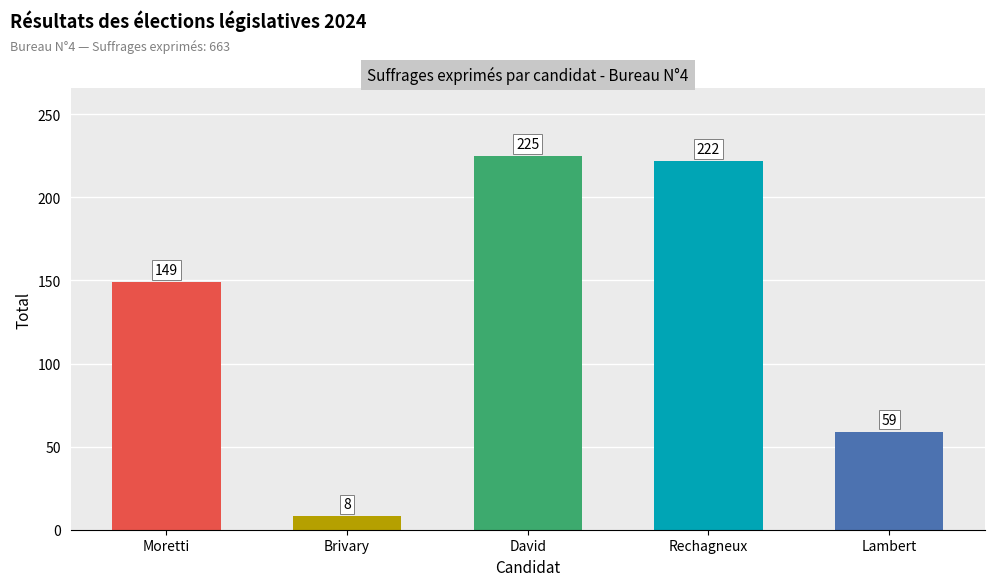

Reading left to right, list all the values displayed in this chart.

149	8	225	222	59